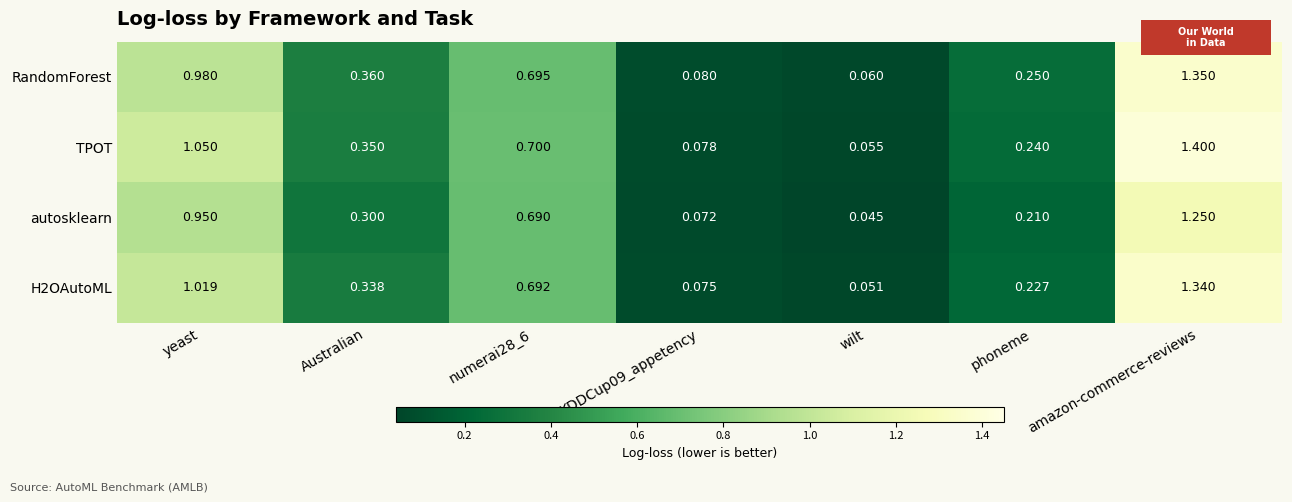

Which series has the largest range (max minus min)?

TPOT